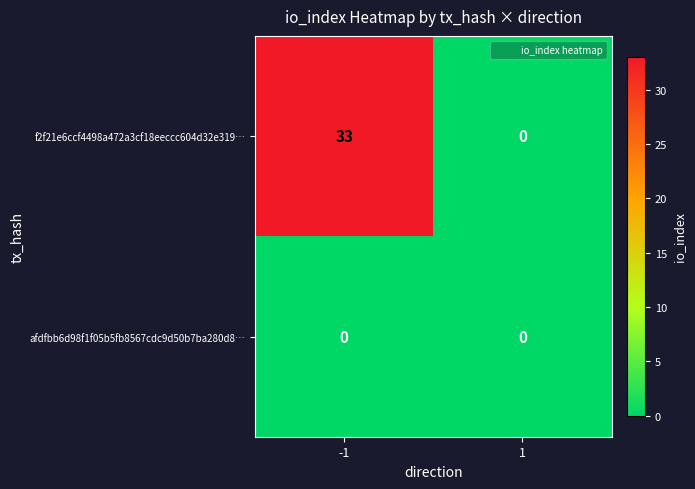

Is the value of f2f21e6ccf4498a472a3cf18eeccc604d32e319… at -1 greater than the value of afdfbb6d98f1f05b5fb8567cdc9d50b7ba280d8… at -1?

Yes